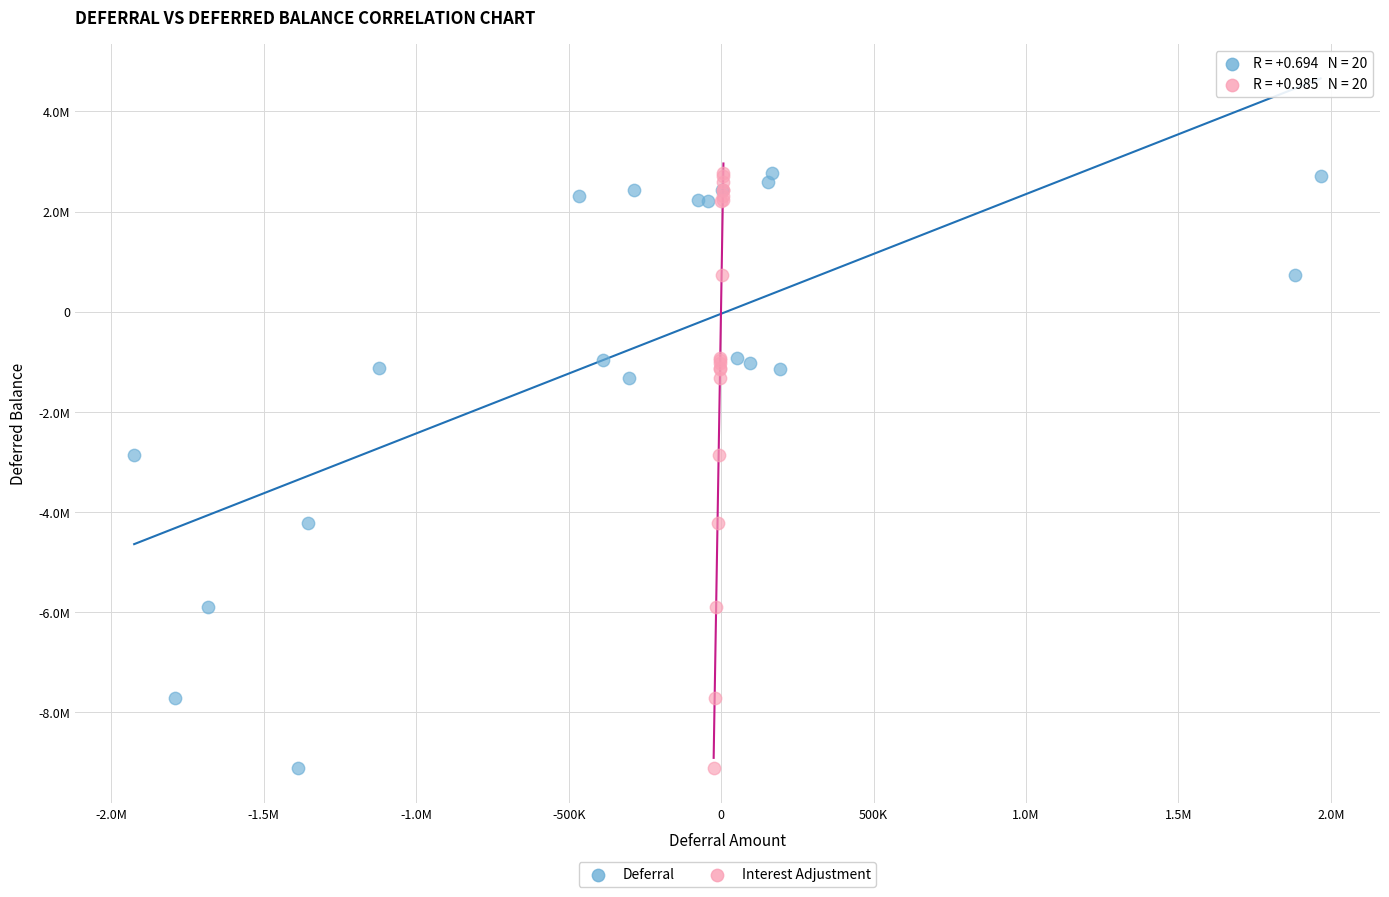

What are all the series names shown in the legend?

Deferral, Interest Adjustment